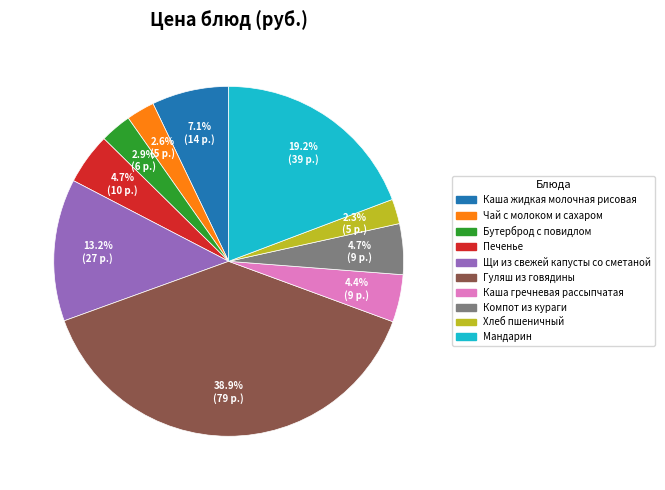

What is the total percentage of Щи из свежей капусты со сметаной and Каша жидкая молочная рисовая?

20.3%